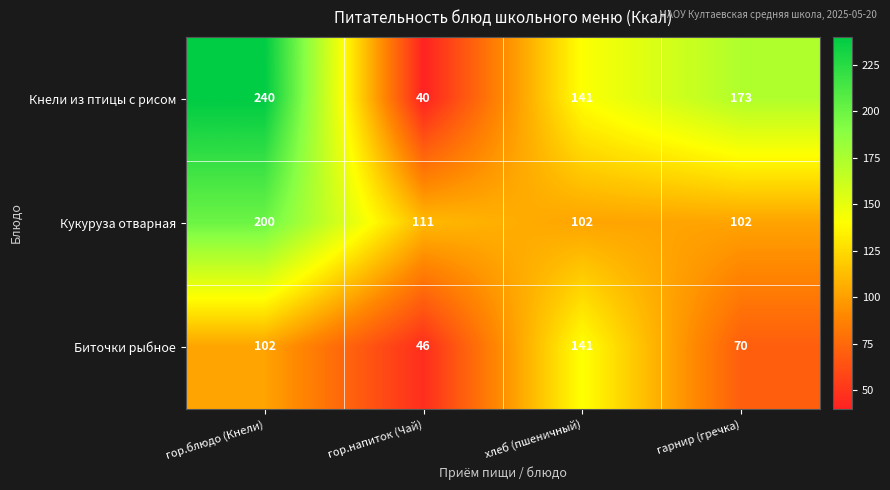

Reading left to right, list all the values displayed in this chart.

Кнели из птицы с рисом: 240	40	141	173
Кукуруза отварная: 200	111	102	102
Биточки рыбное: 102	46	141	70